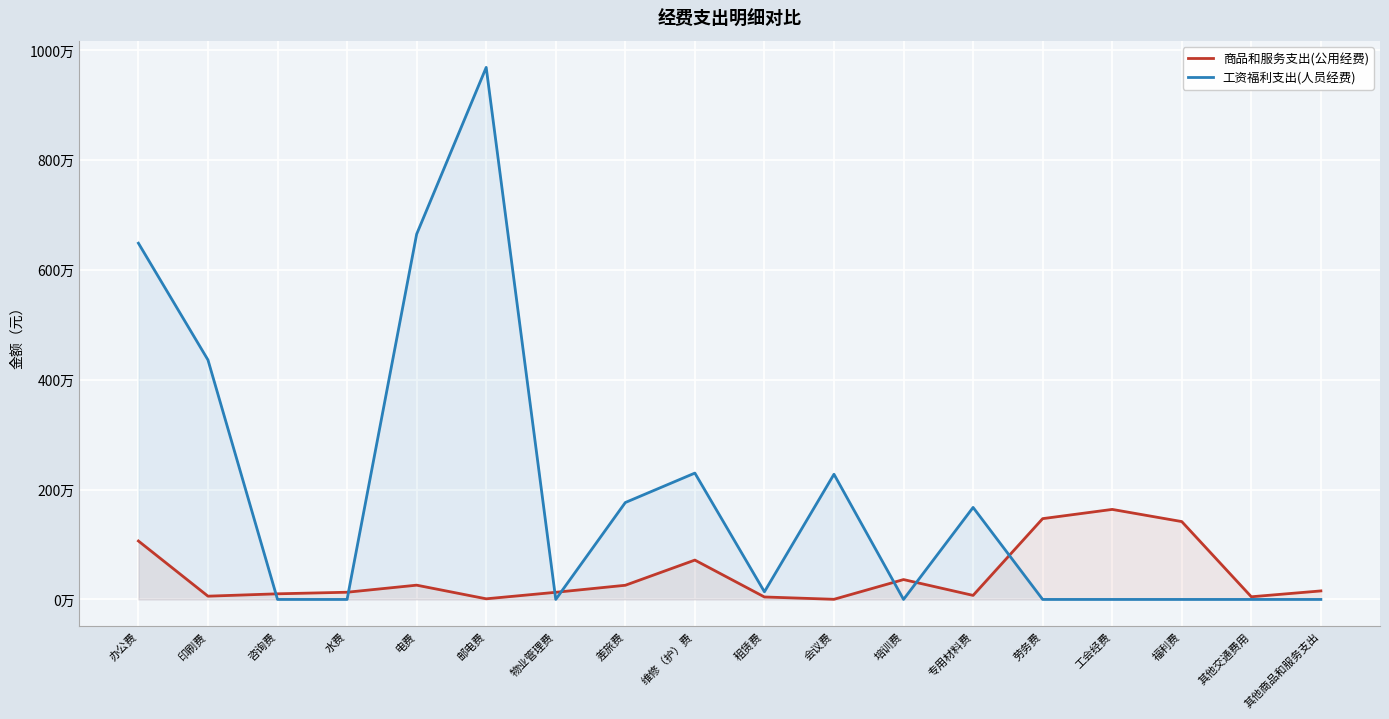

Where do 商品和服务支出(公用经费) and 工资福利支出(人员经费) first cross each other?

印刷费 and 咨询费